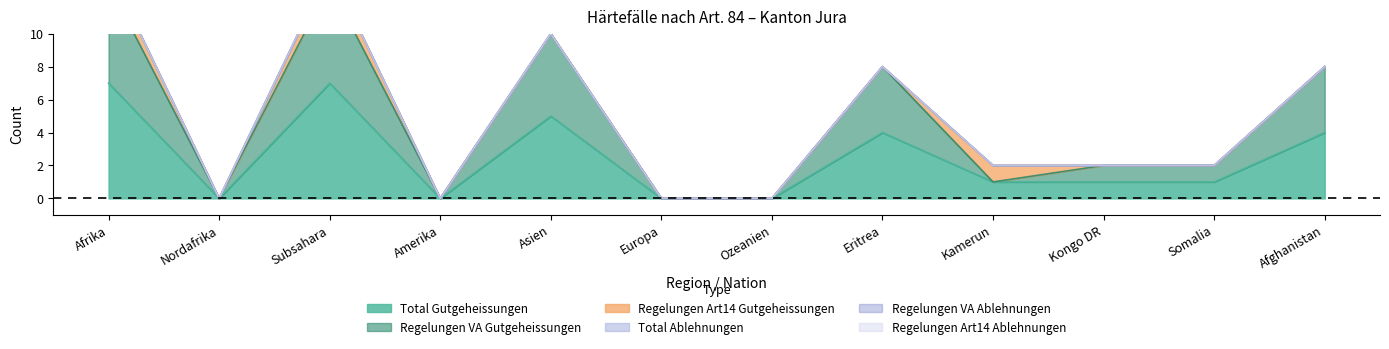

At how many categories does at least one series exceed 0?

8